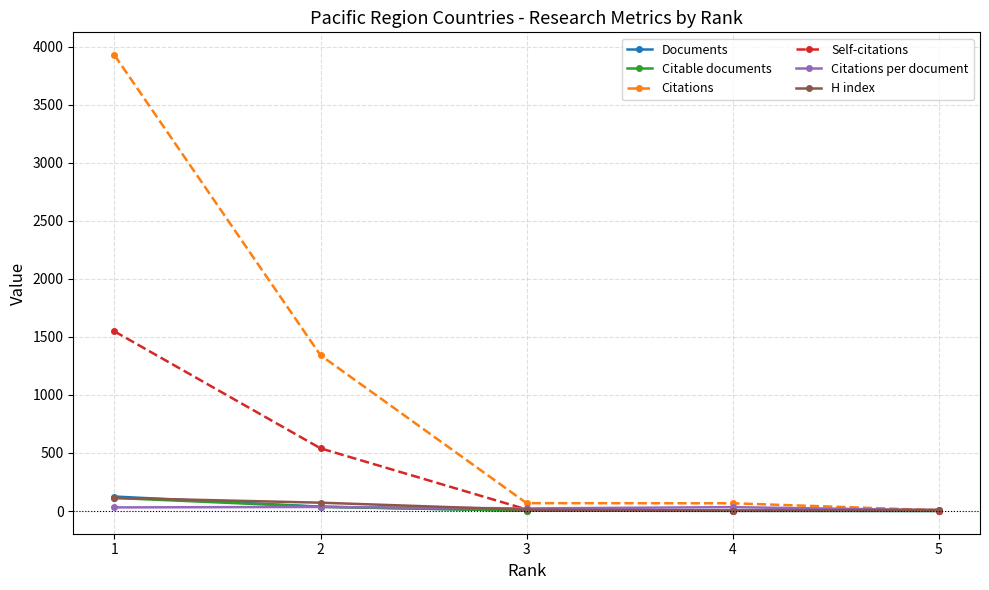

What is the sum of the Citations per document values at 5 and 3?

29.7